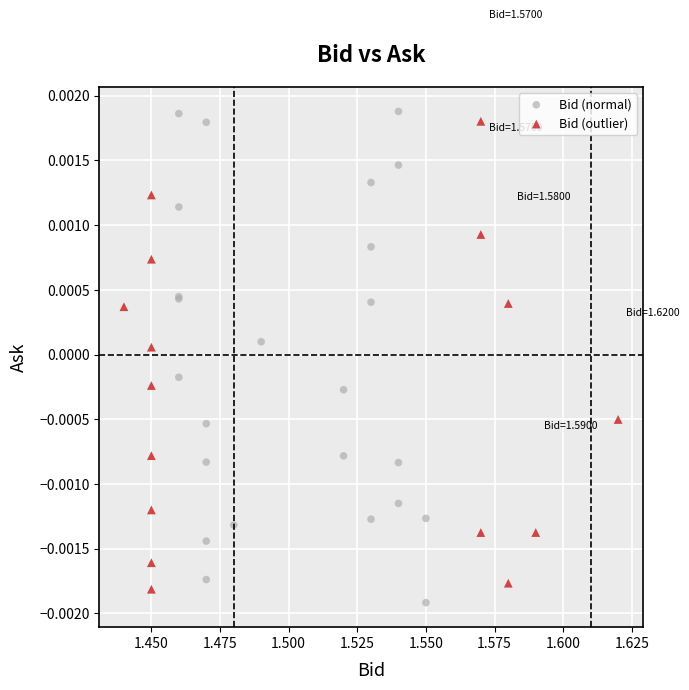

Which series contains the highest Y value?

Bid (normal)